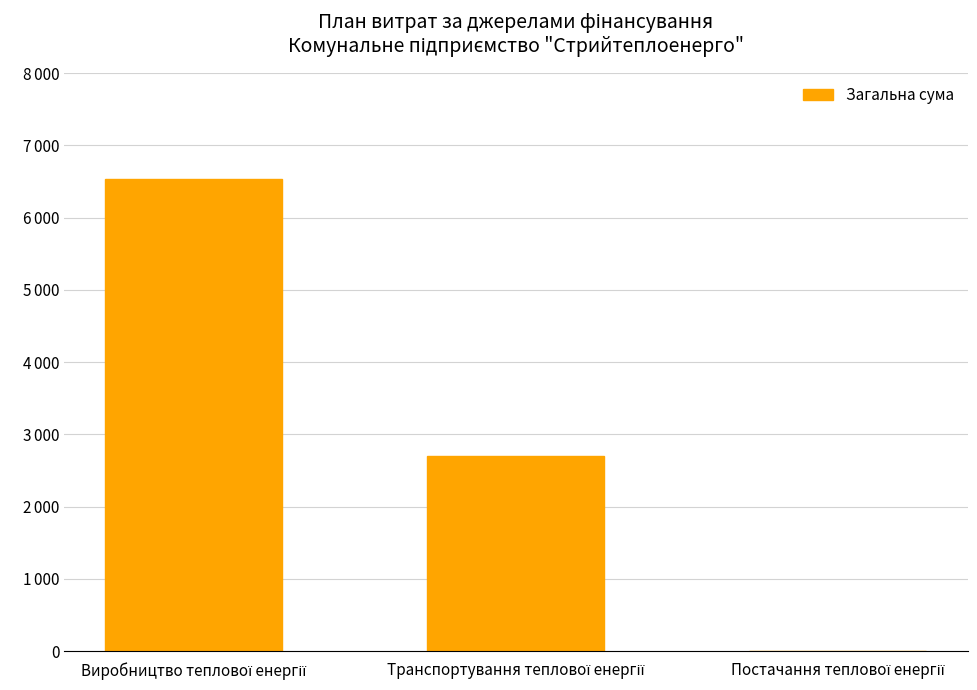

What is the difference between the values at Постачання теплової енергії and Транспортування теплової енергії?

2699.3